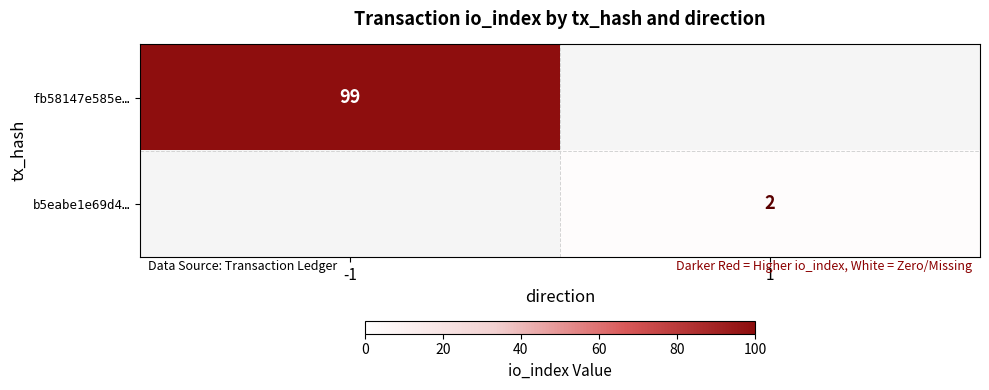

Is it true that b5eabe1e69d4… equals 2 at 1?

True